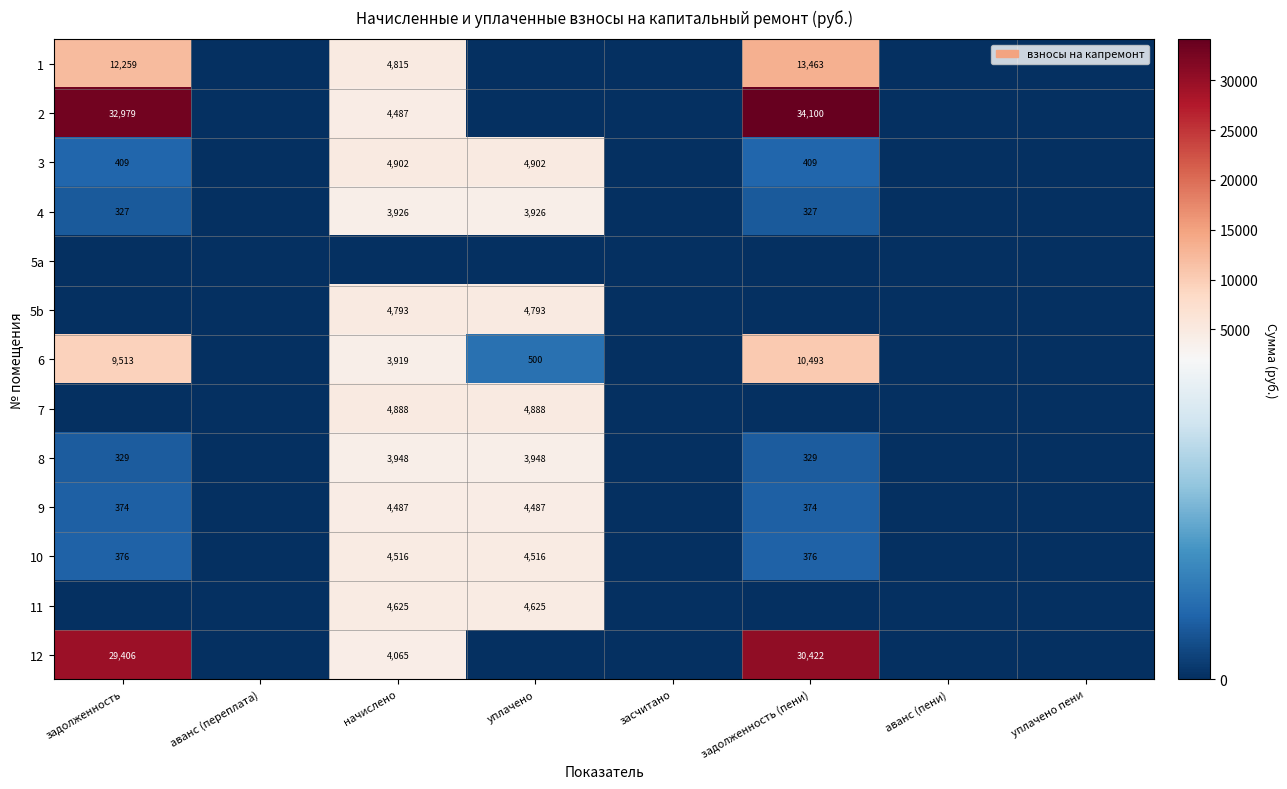

What is the difference between the 10 values at начислено and задолженность (пени)?

4140